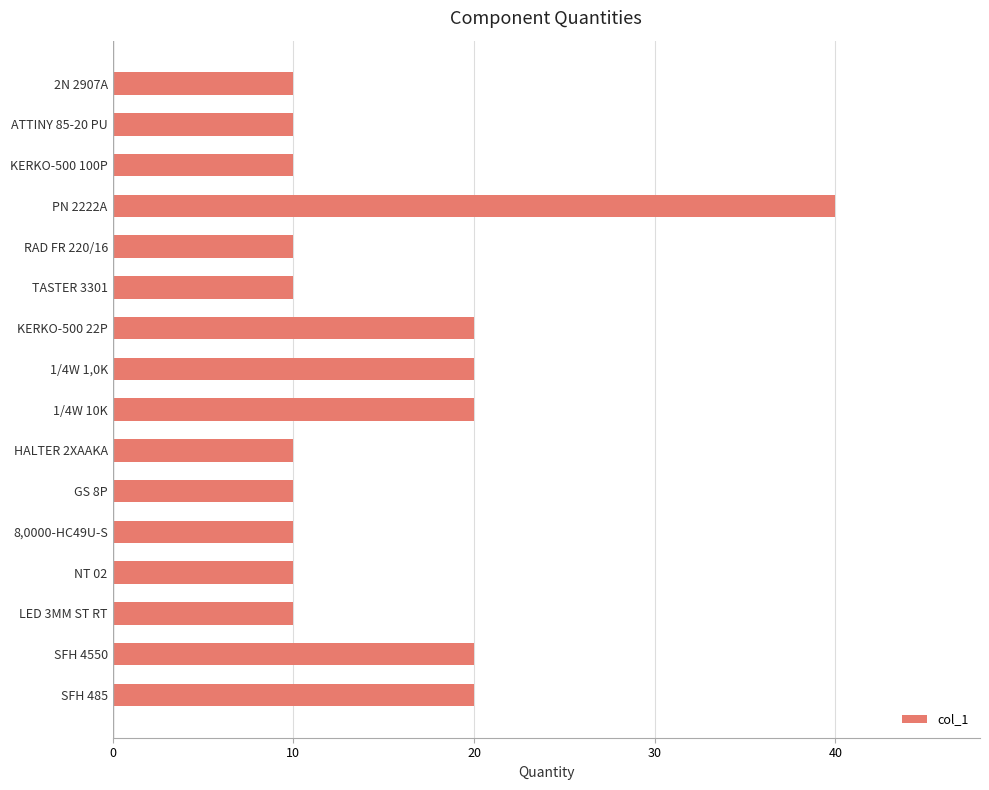

What is the difference between the maximum and minimum values?

30